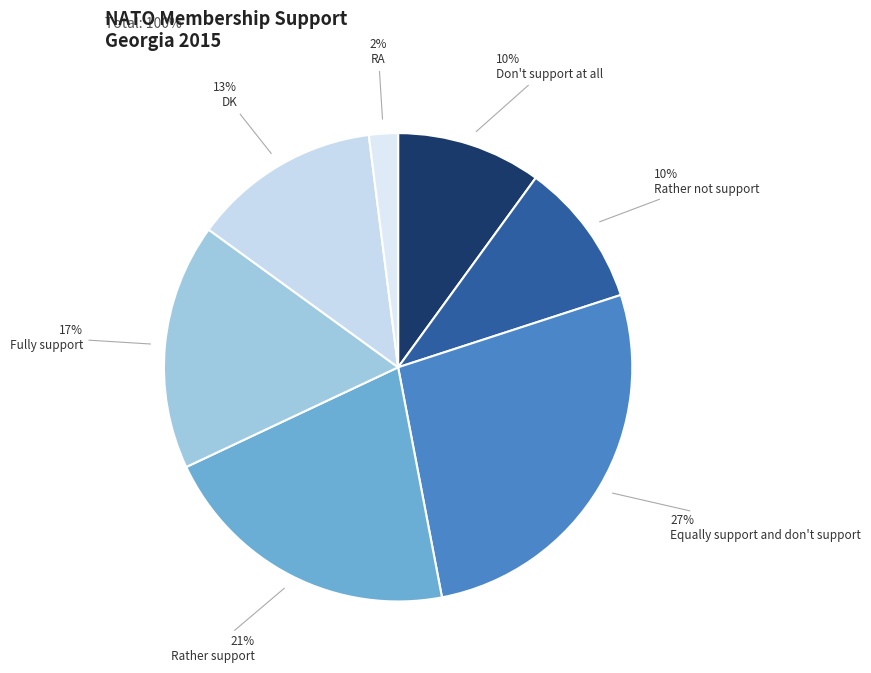

Count the number of slices in the pie.

7